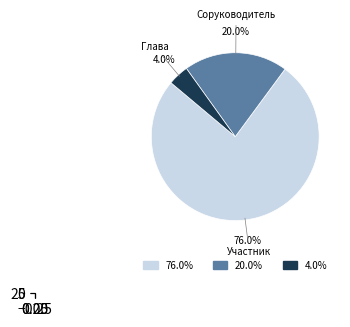

Approximately how many times larger is the value at Участник compared to Соруководитель?

3.8